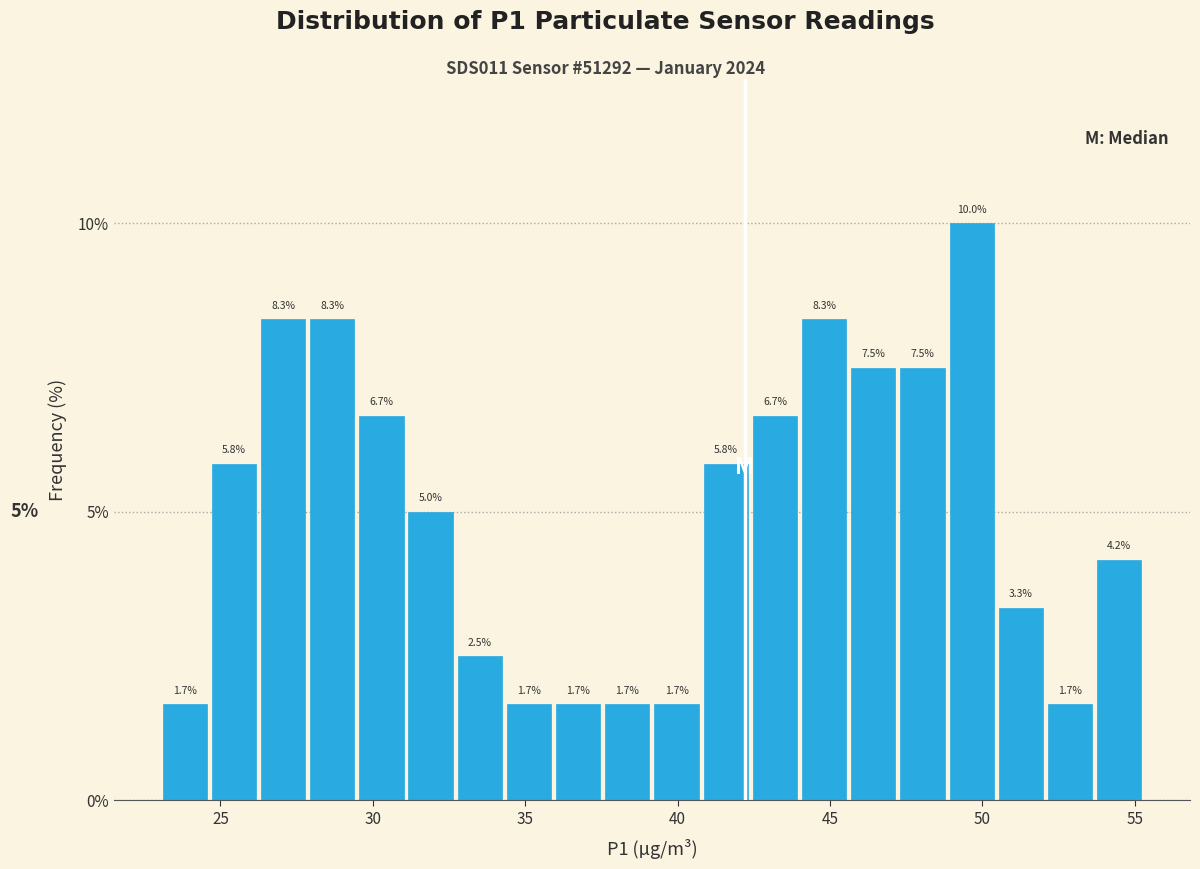

Read against the x-axis, roughly where is the centre of the tallest bar?

49.5